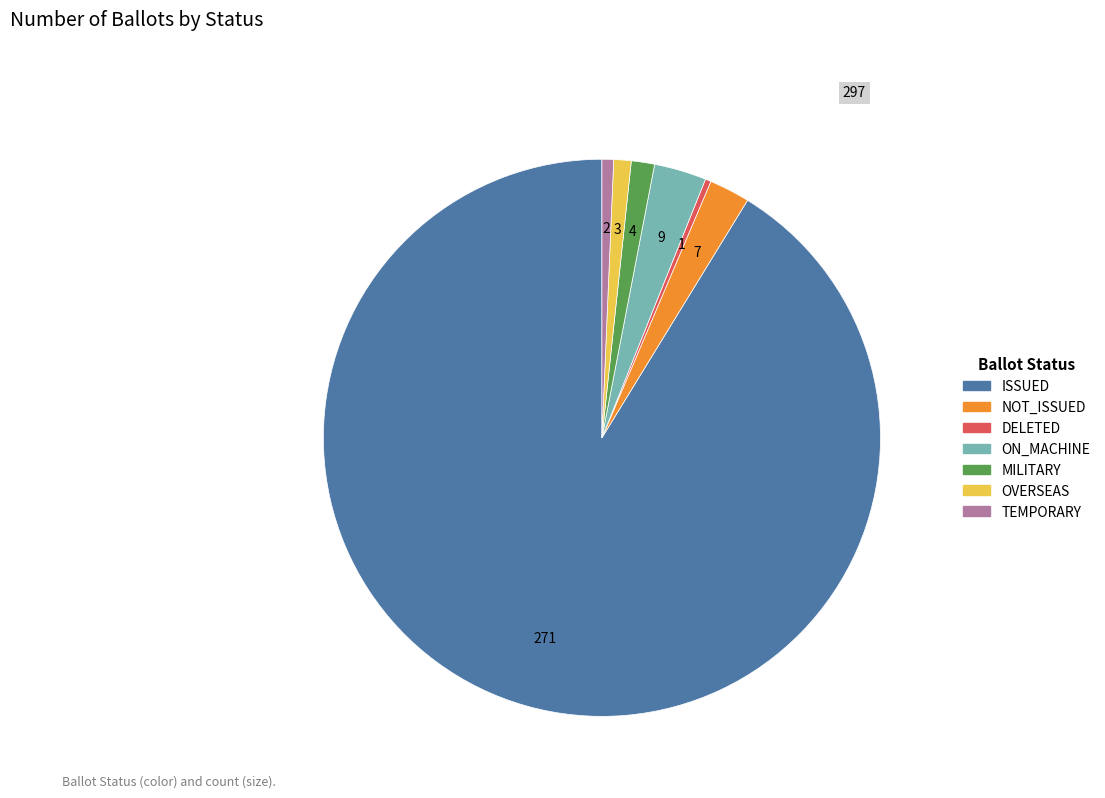

Which has a higher value, TEMPORARY or NOT_ISSUED?

NOT_ISSUED